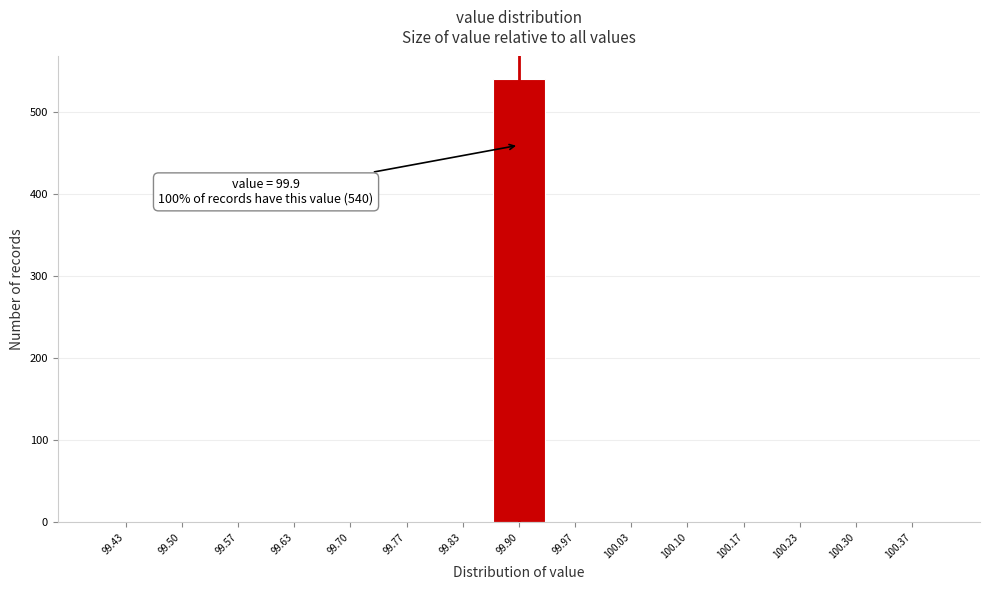

Which range on the x-axis has the tallest bar?

99.87 to 99.93